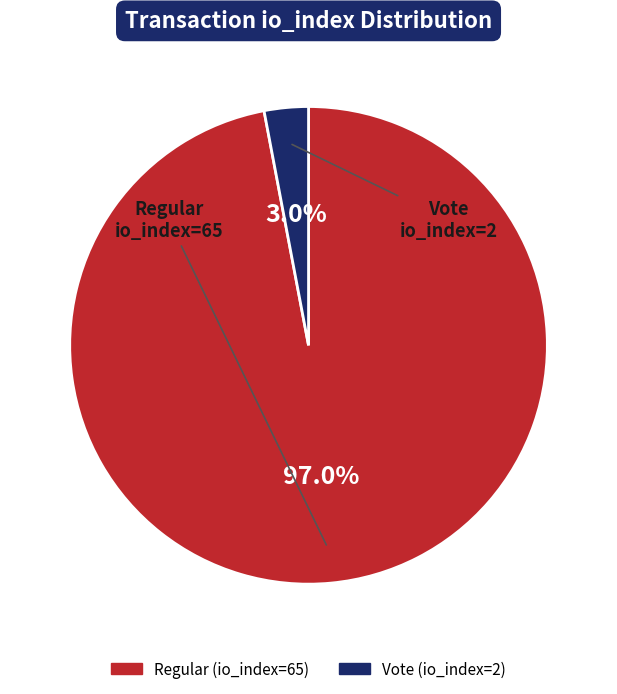

What percentage is NOT represented by Regular (io_index=65)?

3.0%